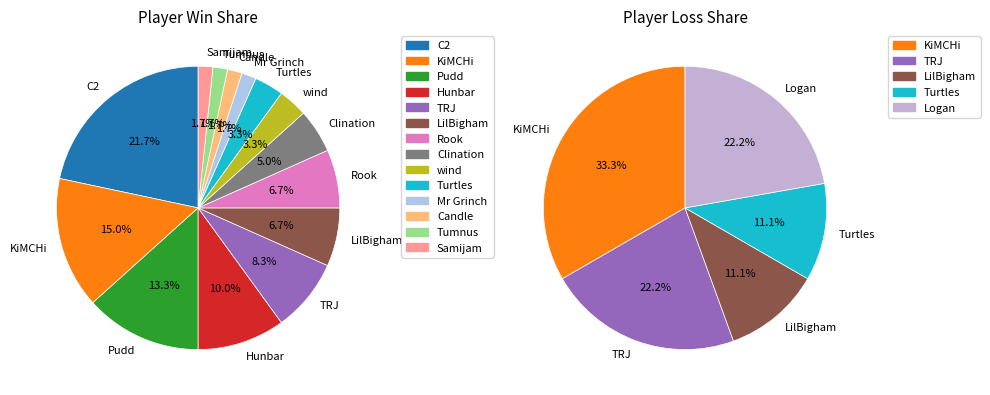

To the nearest percent, what percentage of the pie is Turtles?

11%